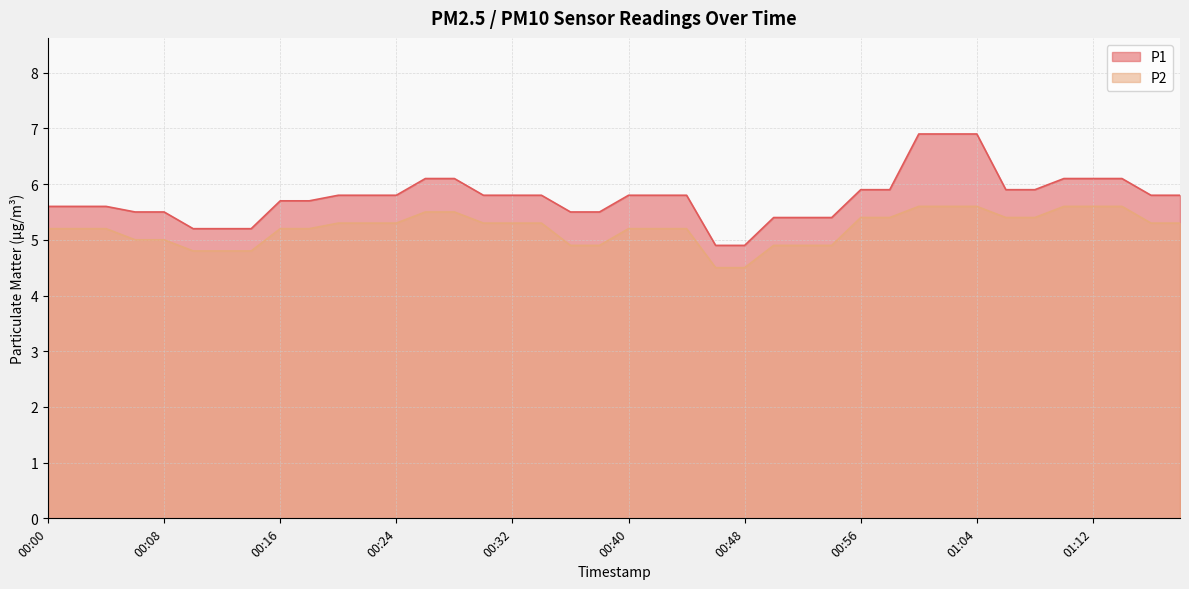

What is the minimum value shown in the chart?

4.5